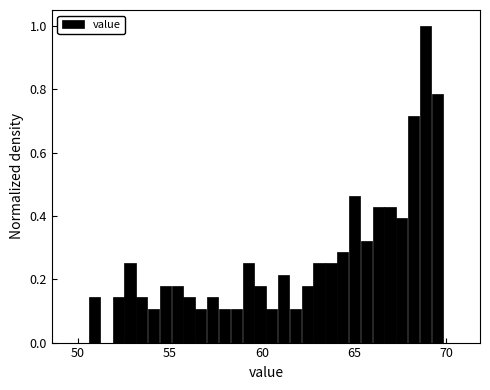

Read against the x-axis, roughly where is the centre of the tallest bar?

69.0